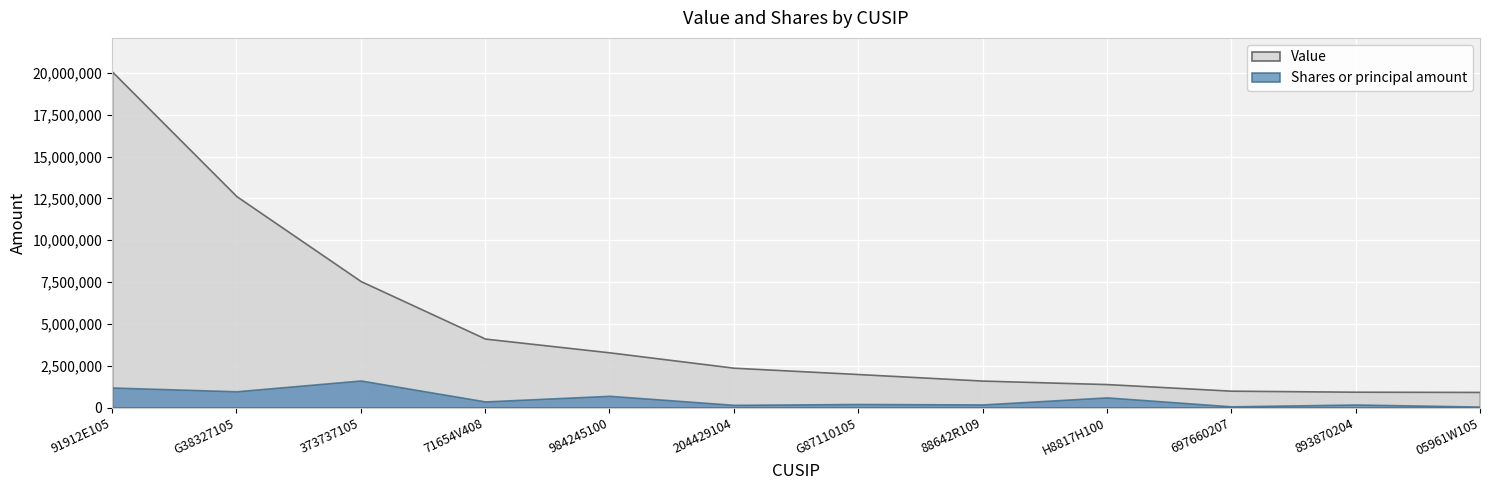

Does the chart display data point markers on the line(s)?

No